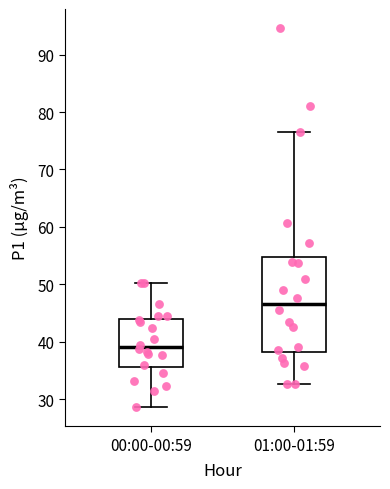

Which box has the lowest median line?

00:00-00:59